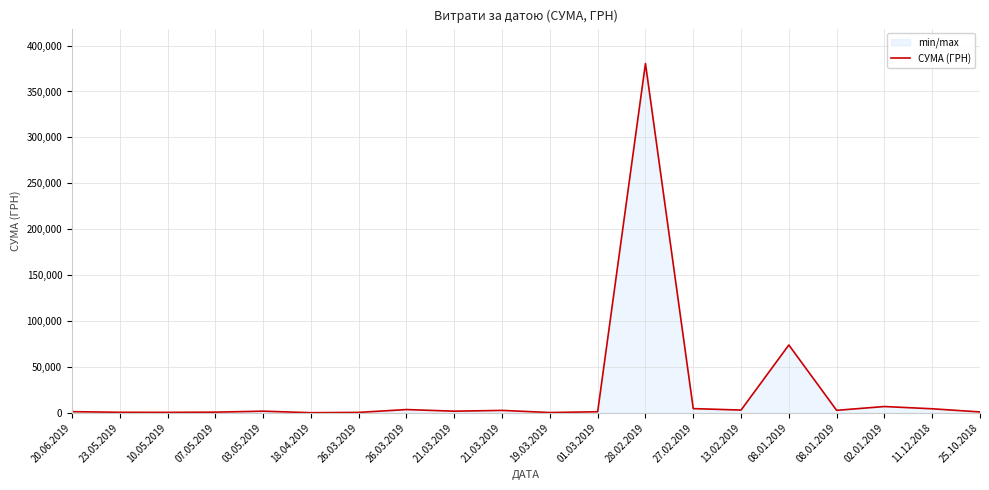

Between 19.03.2019 and 26.03.2019, which is larger?

26.03.2019